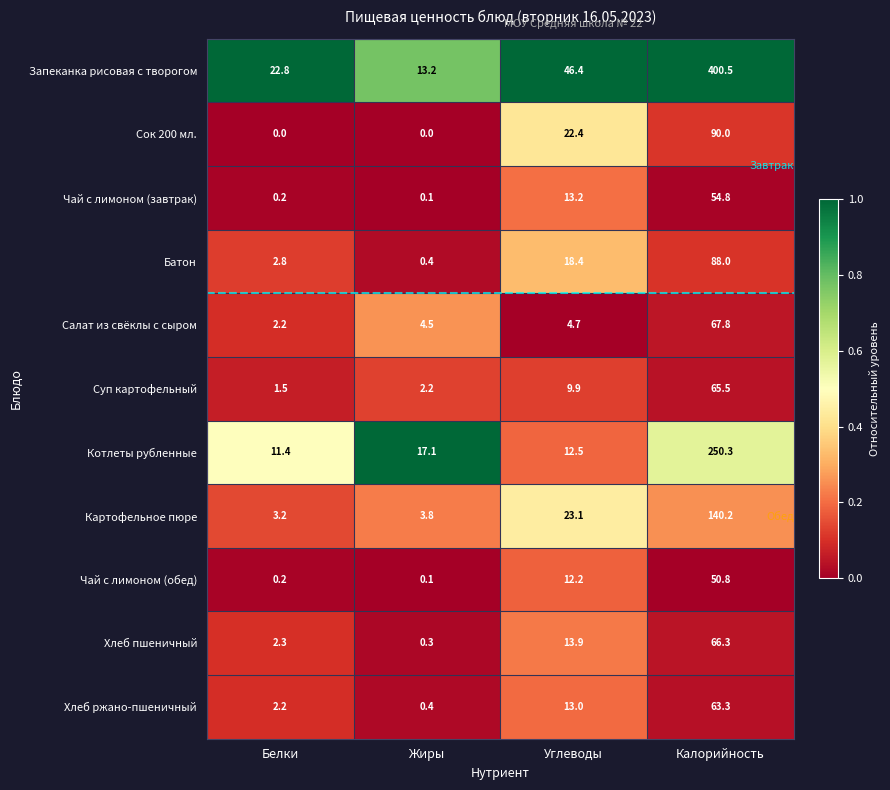

What is the total value across all series at Белки?

48.8